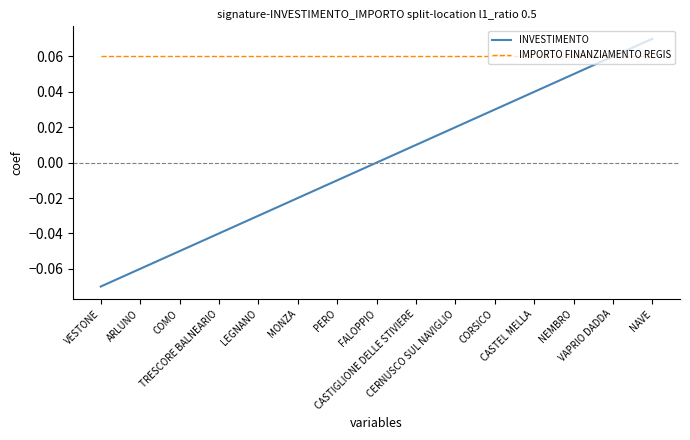

Rank the series by their average value, from highest to lowest.

IMPORTO FINANZIAMENTO REGIS, INVESTIMENTO